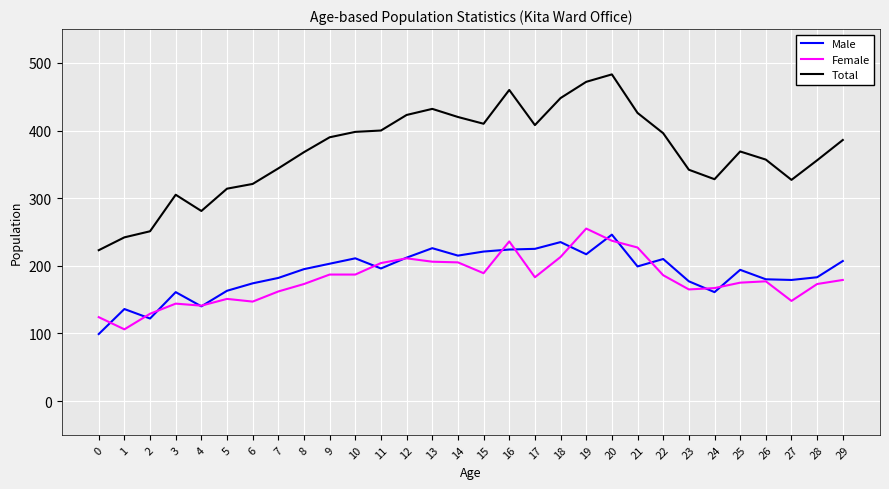

True or false: Female has a value of 151 at 5.

True